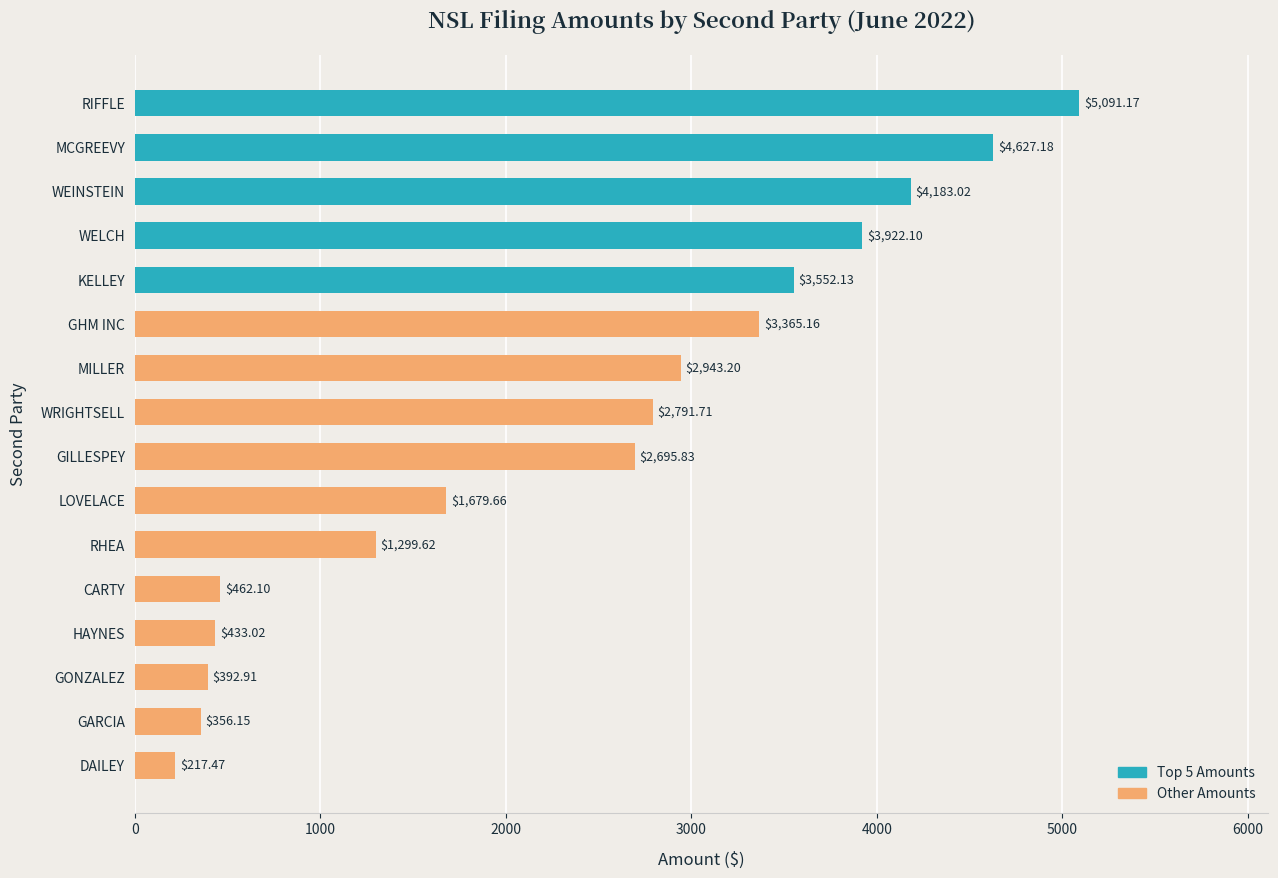

Does the chart contain stacked bars?

No